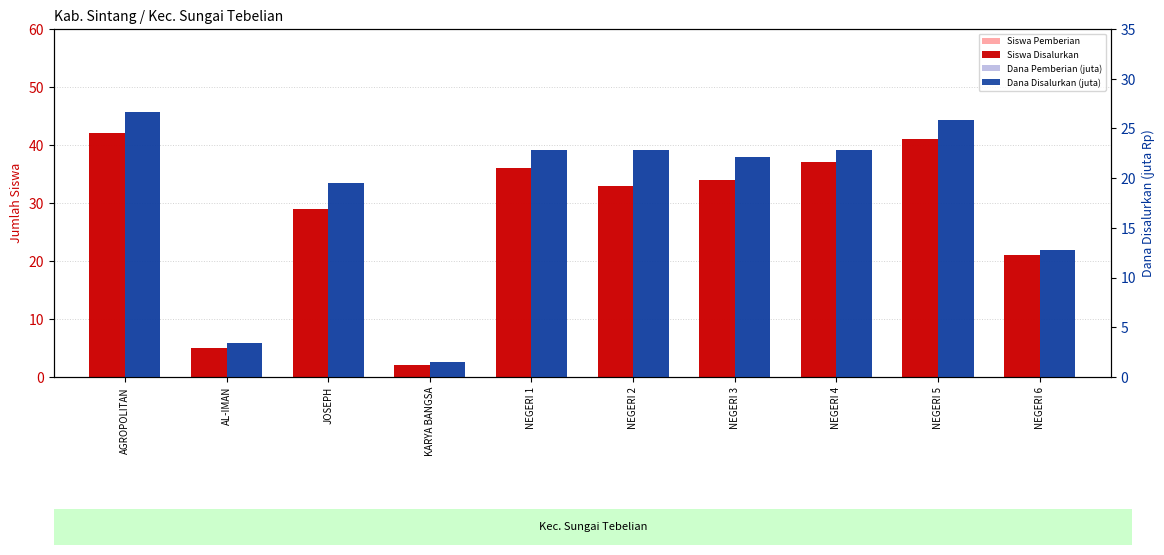

How many groups of bars are there?

10